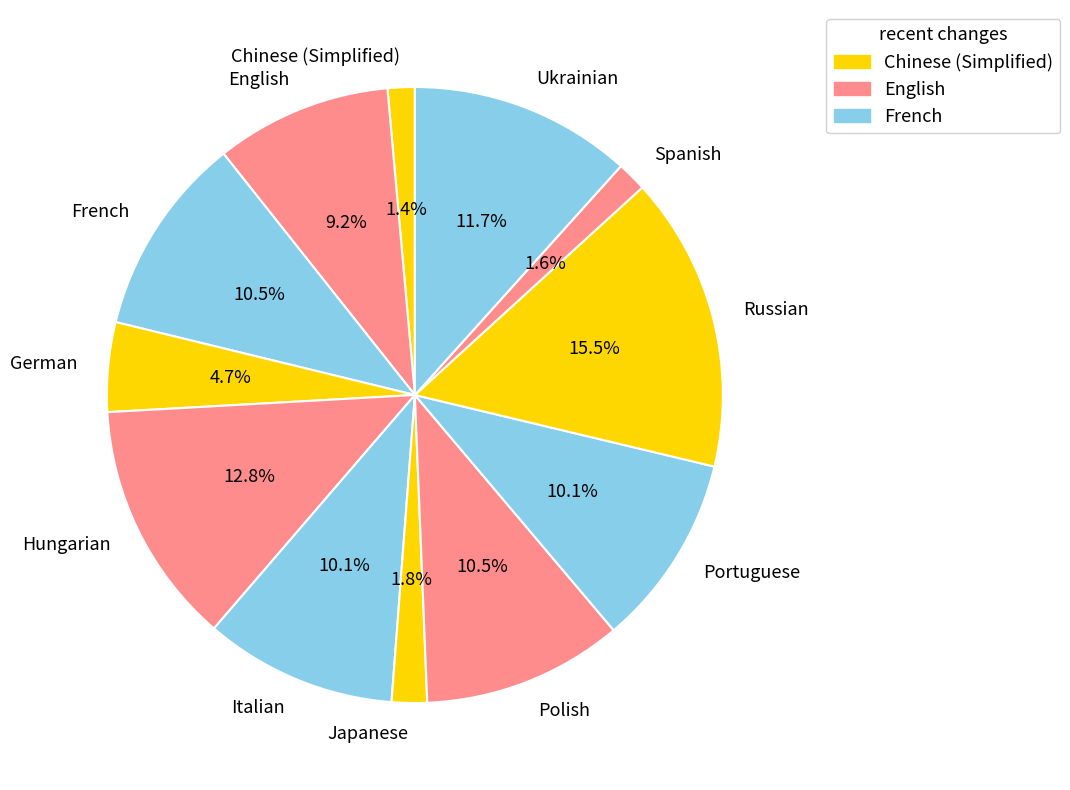

Is it true that Hungarian is 22% of the pie?

False